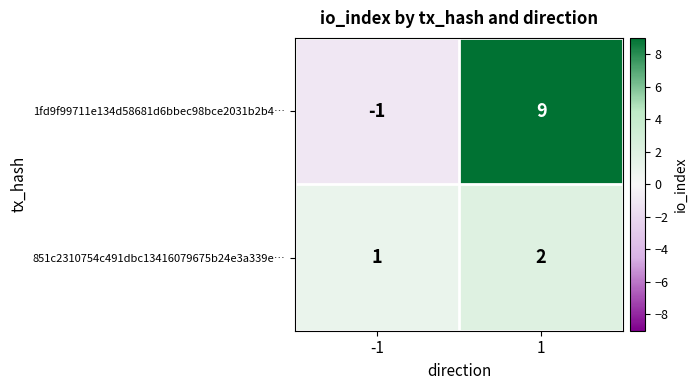

Which series has the largest total across all categories?

1fd9f99711e134d58681d6bbec98bce2031b2b4…